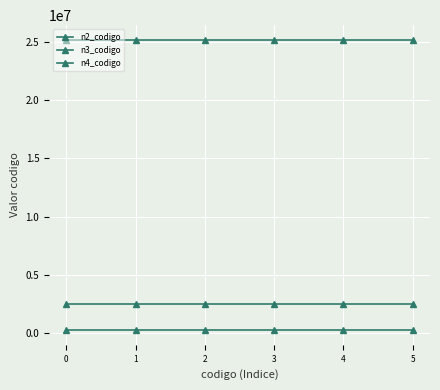

True or false: n4_codigo and n3_codigo cross at least once.

False